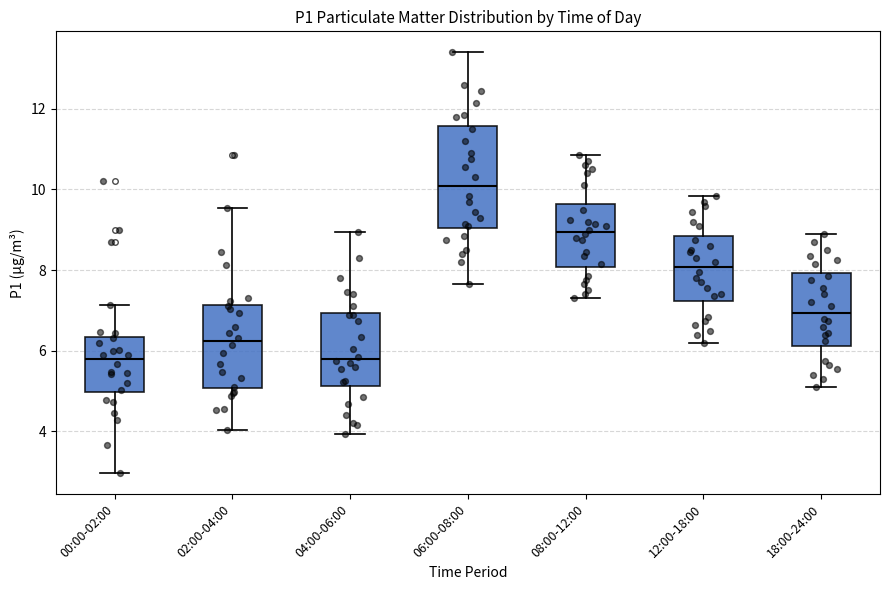

Which box is the tallest, from its lower edge to its upper edge?

06:00-08:00